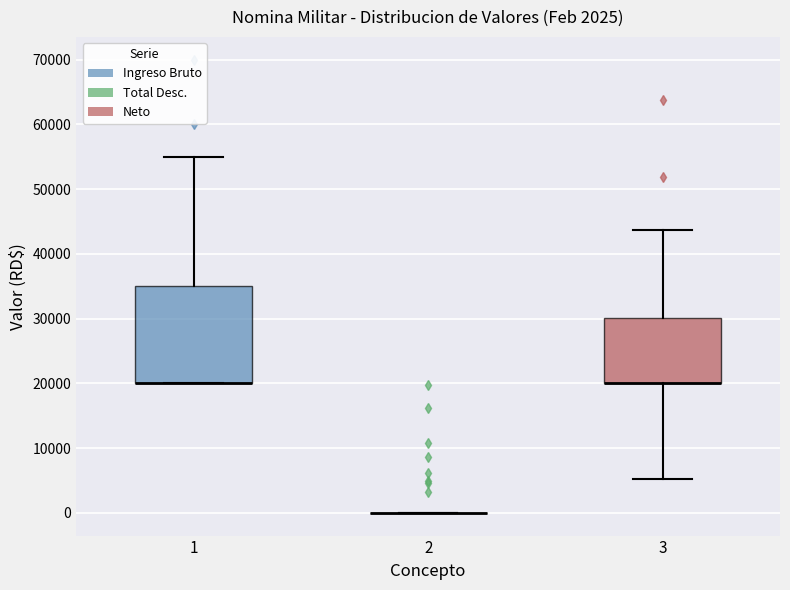

Which box is the tallest, from its lower edge to its upper edge?

1